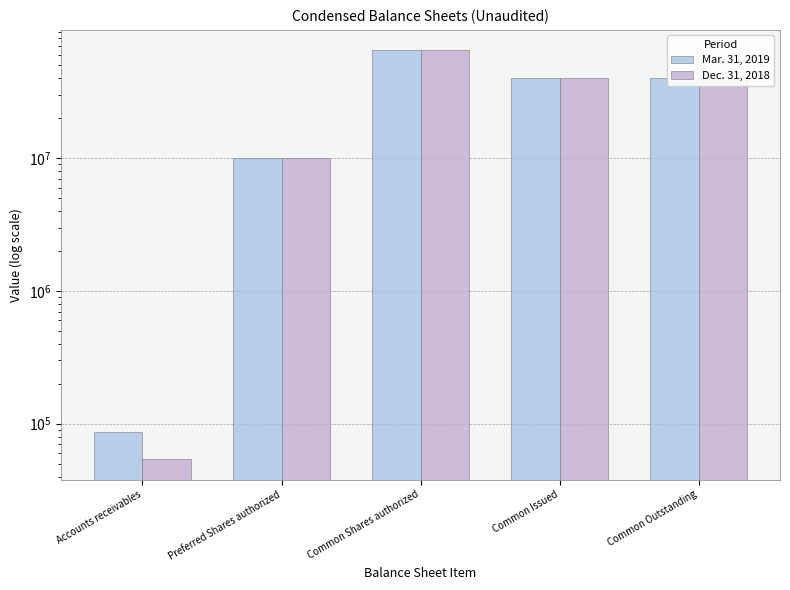

Does the chart contain any negative values?

No